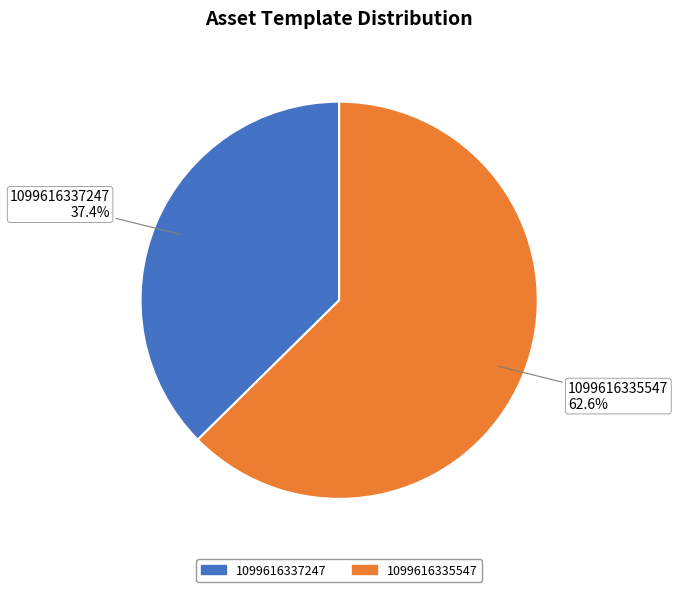

How much of the chart is everything except 1099616335547?

37.4%